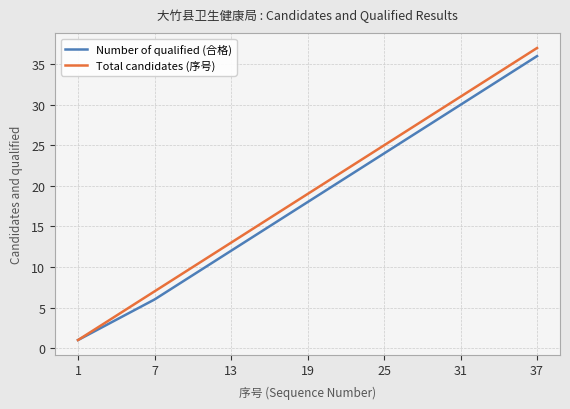

Does the chart display data point markers on the line(s)?

No